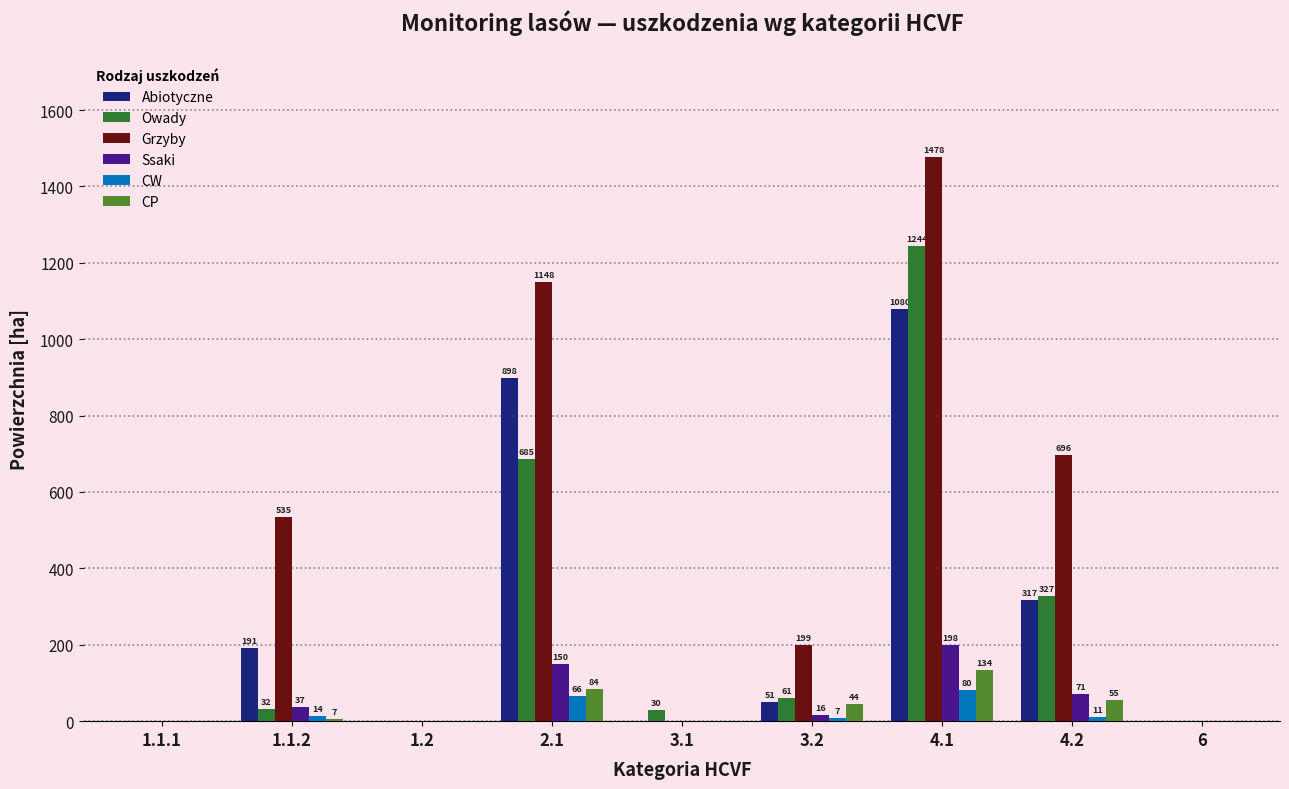

What is the spread (max minus min) of values at 4.1?

1397.7